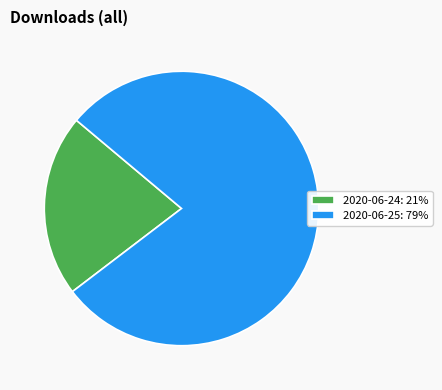

Which category has the smallest portion of the pie?

2020-06-24